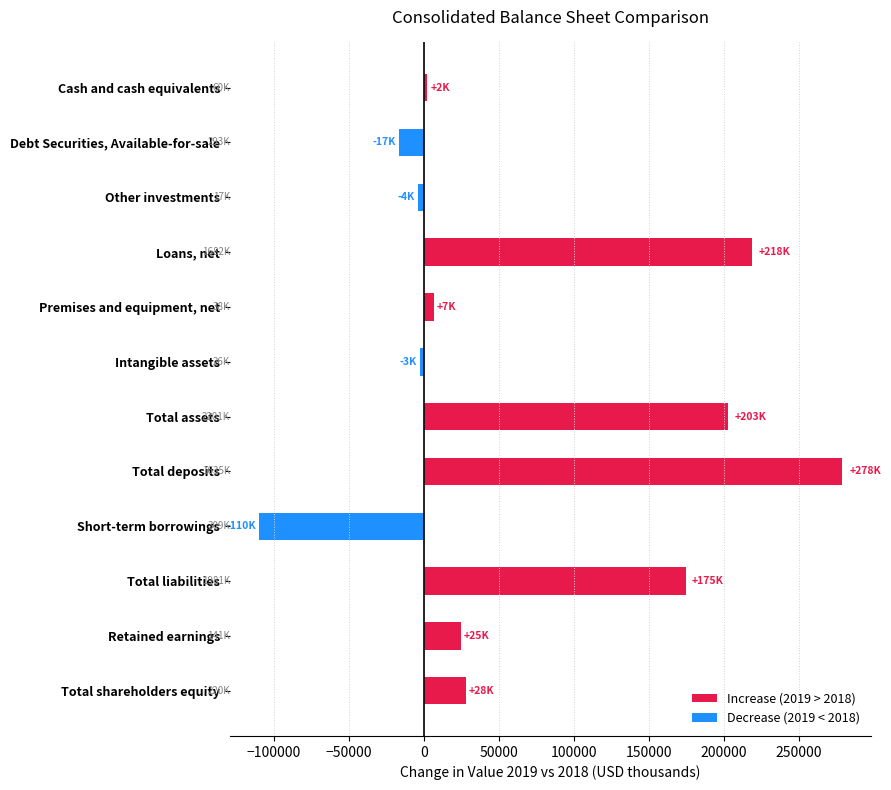

Between Short-term borrowings and Intangible assets, which is larger?

Intangible assets